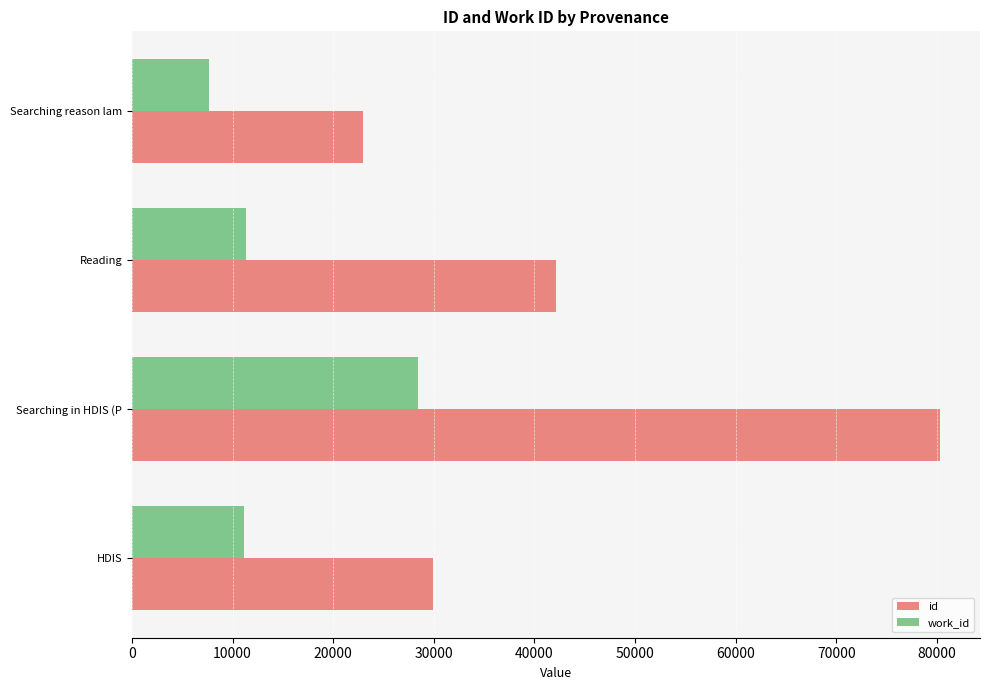

What is the lowest value of the id series?

22919